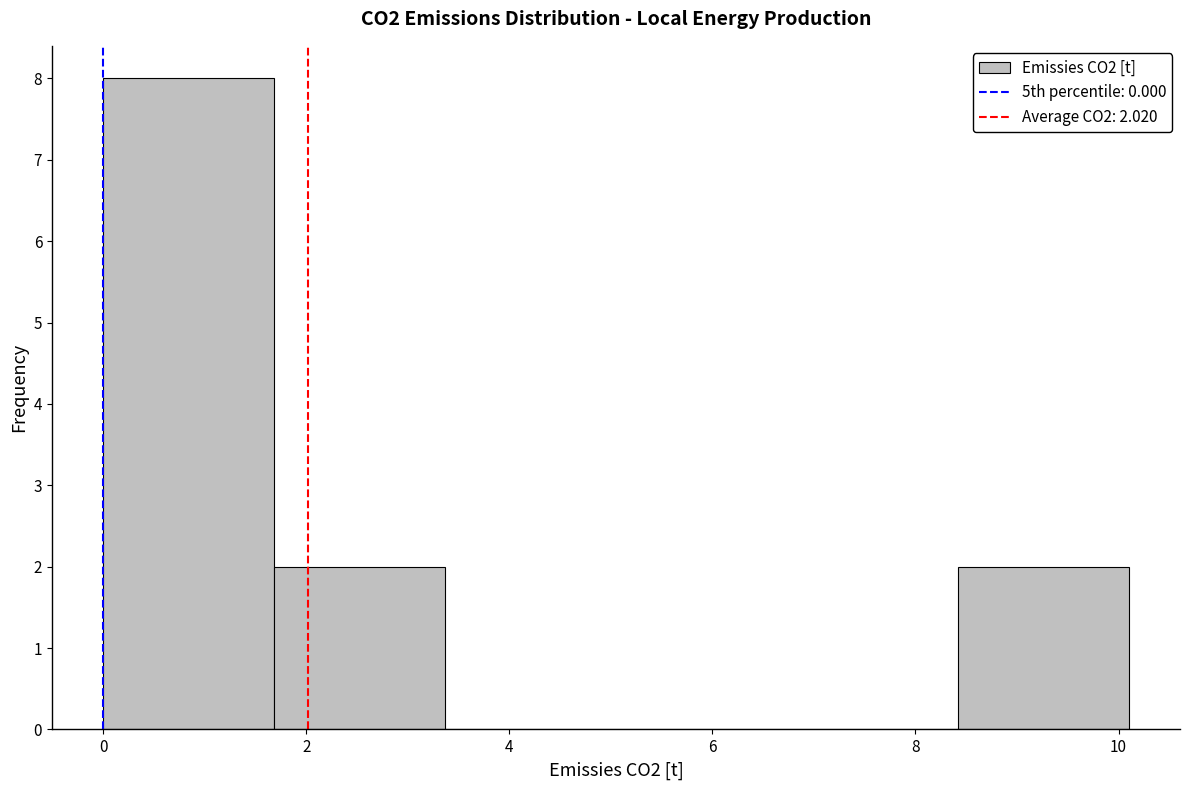

Which range on the x-axis has the tallest bar?

0.0 to 1.6